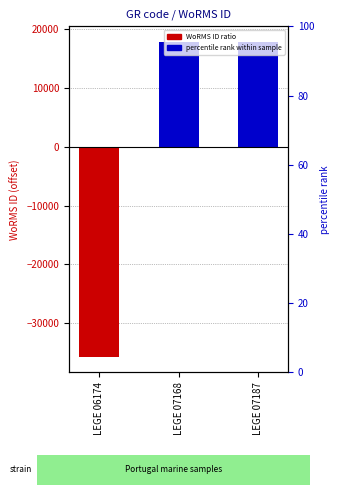

Where does the data first go above 75?

LEGE 07168